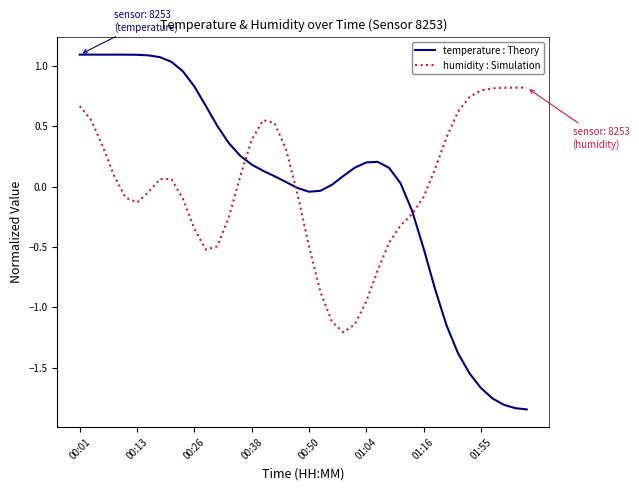

Rank the series by their maximum value, from lowest to highest.

humidity : Simulation, temperature : Theory